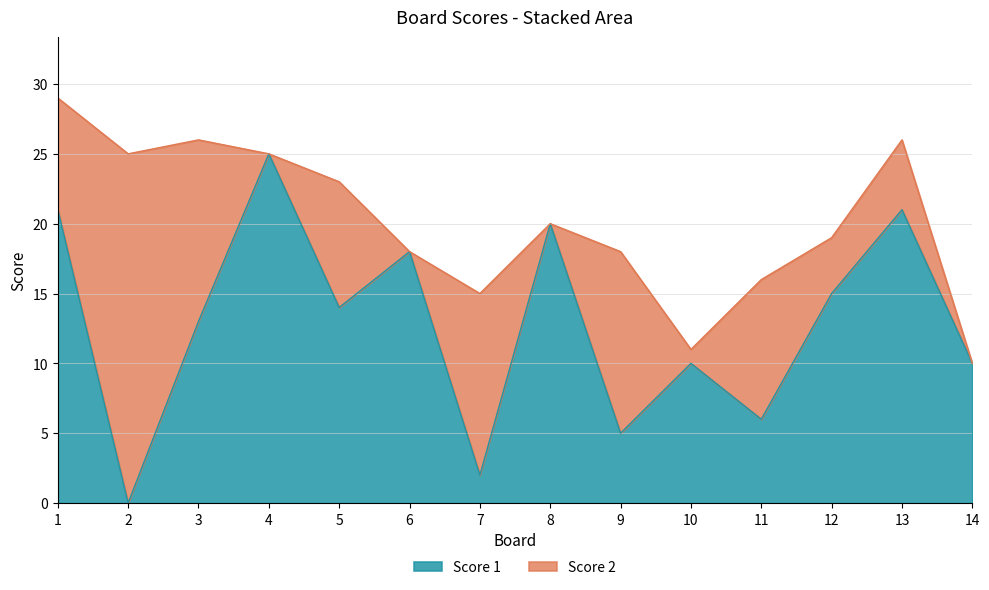

Where is the first local minimum?

2